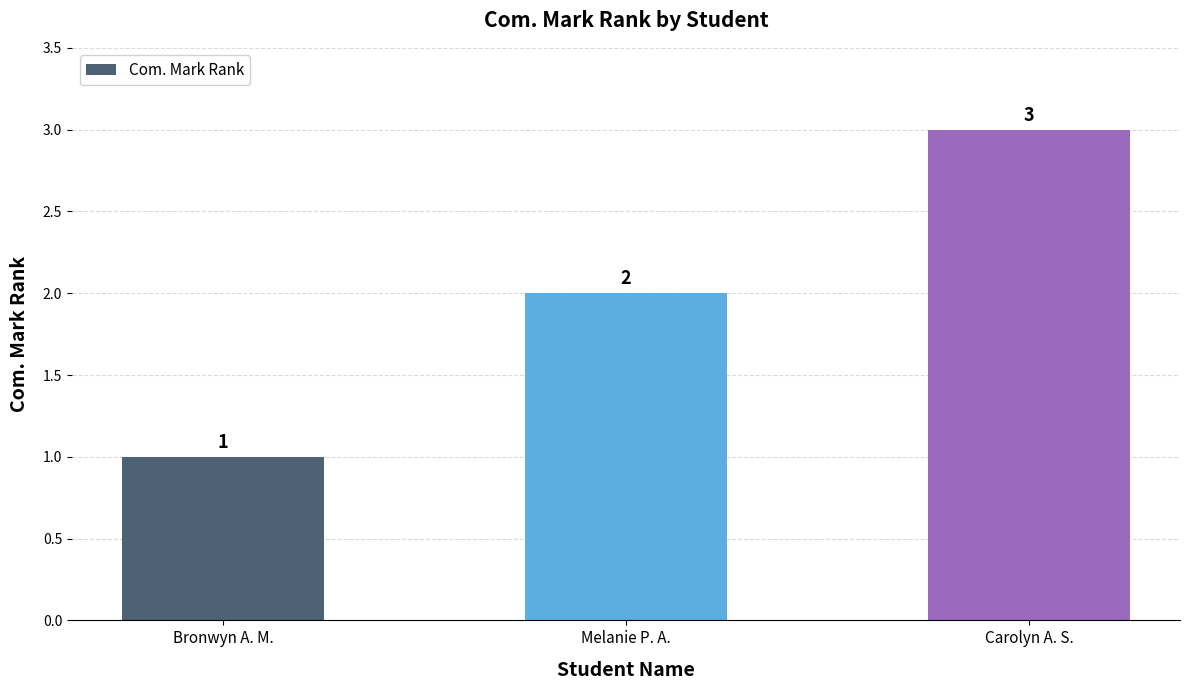

Reading left to right, extract all data points from this chart.

Bronwyn A. M.=1	Melanie P. A.=2	Carolyn A. S.=3